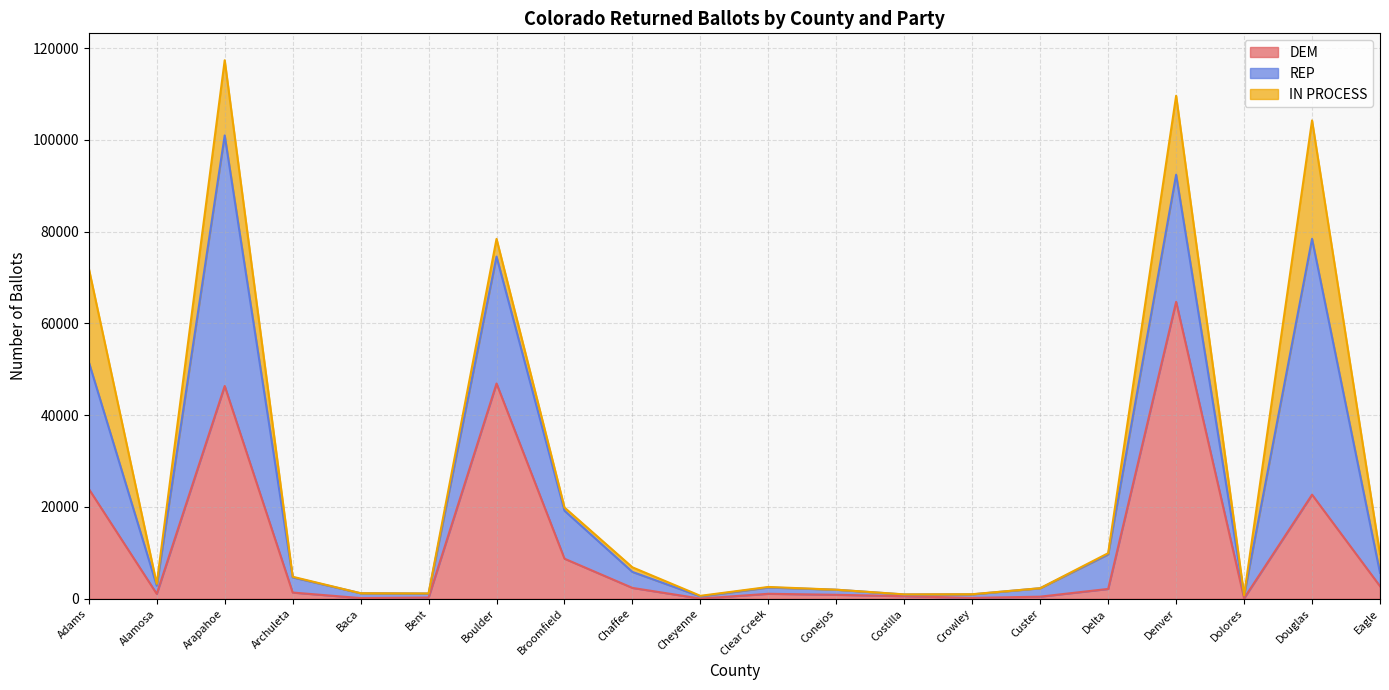

What position from the right is Chaffee?

12